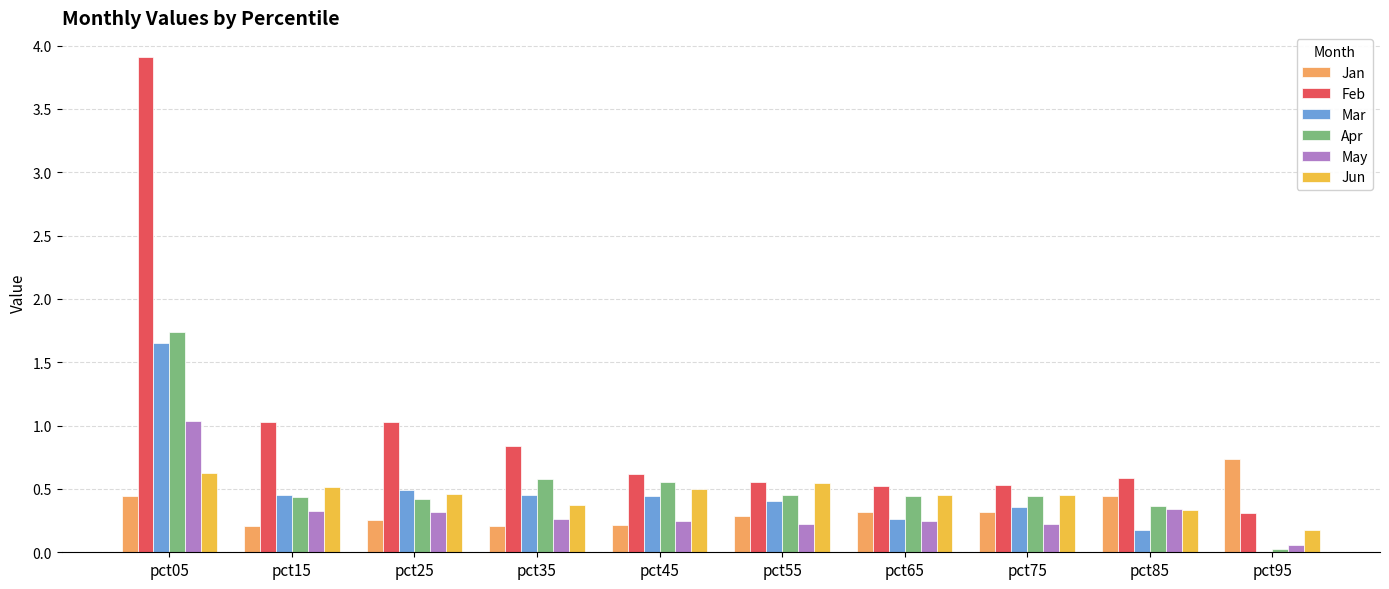

At which category is the sum across all series the highest?

pct05